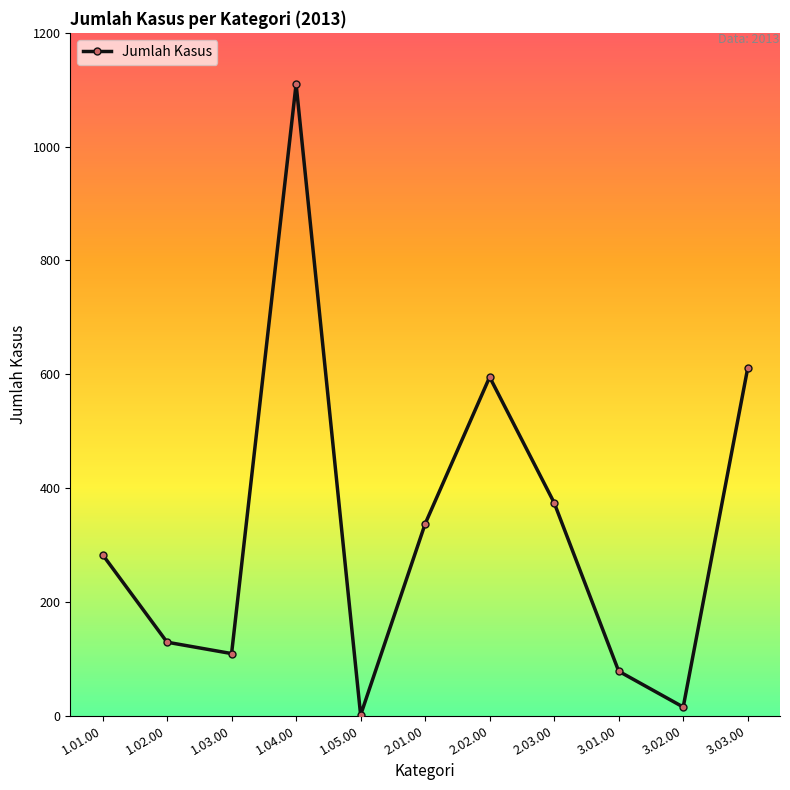

The chart shows a value of 1547 at 1.04.00. True or false?

False